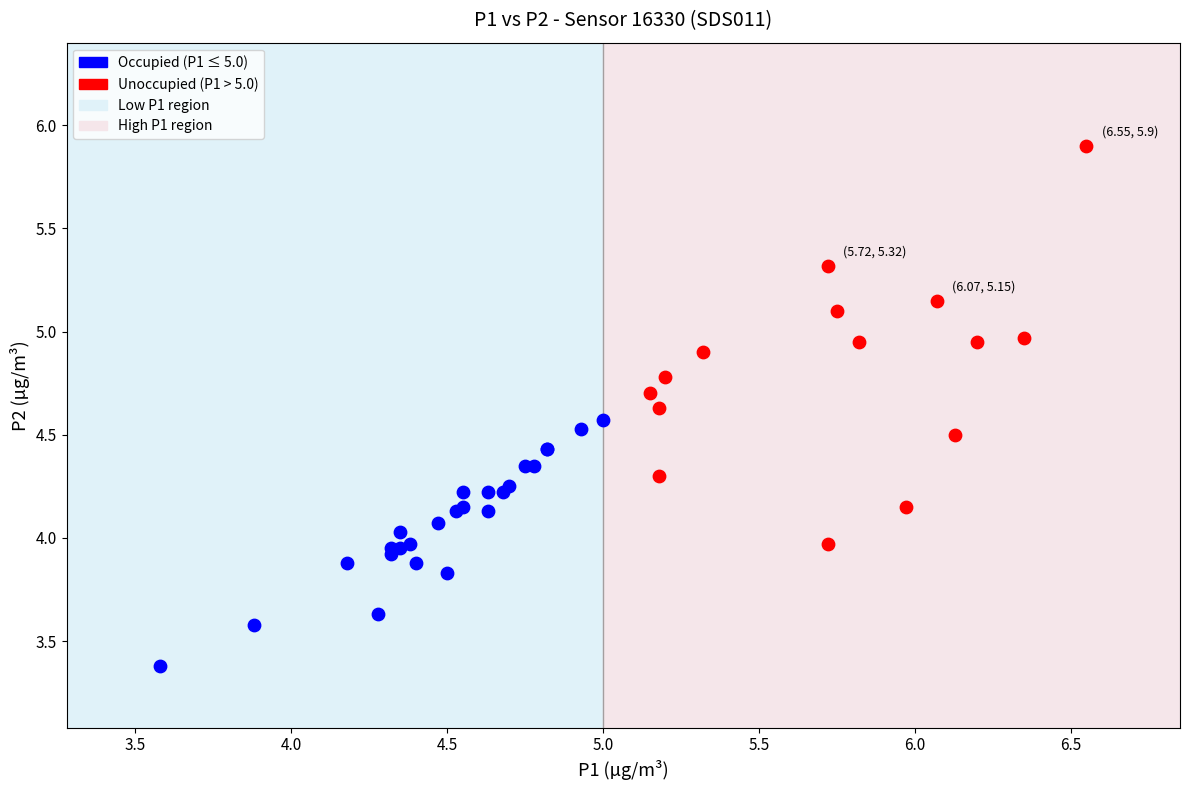

Which series reaches the maximum Y coordinate?

Unoccupied (P1 > 5.0)